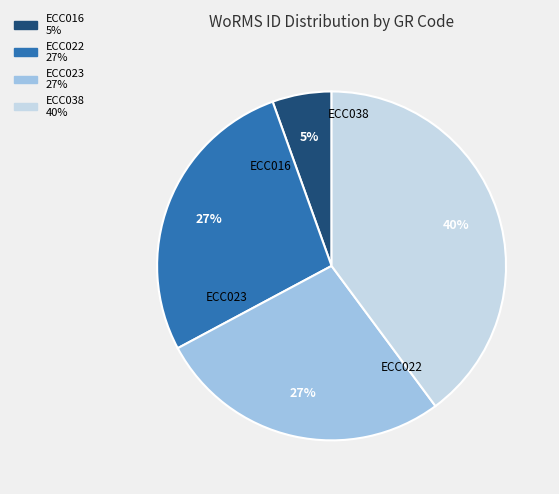

Between ECC038 and ECC016, which is larger?

ECC038